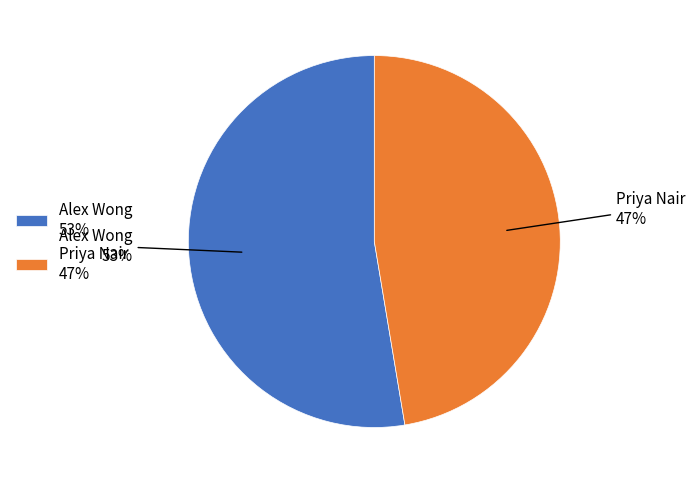

To the nearest percent, what is the average slice percentage?

50%